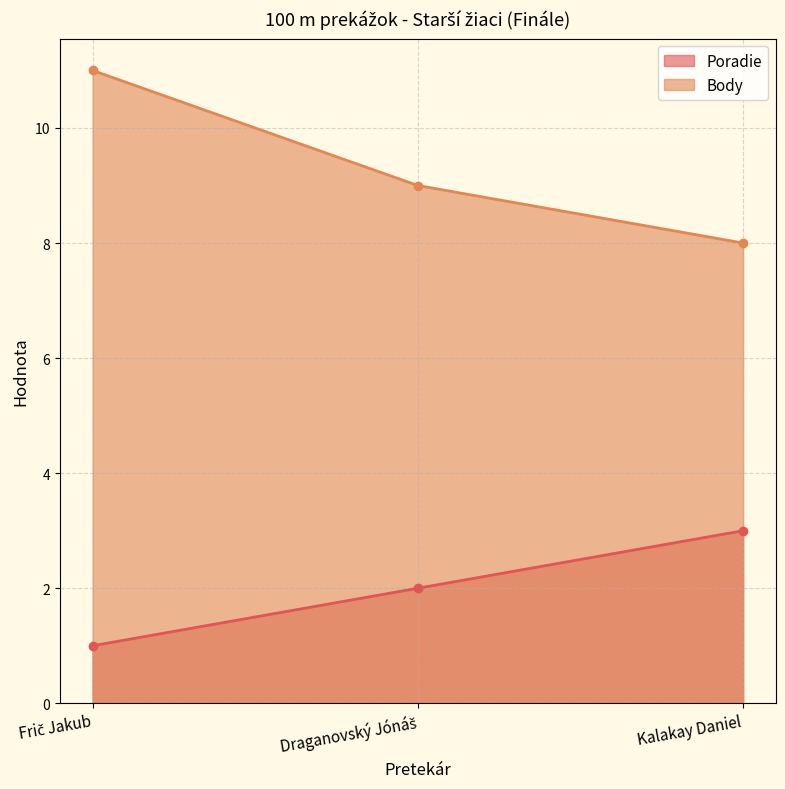

What value does the Body series have at Kalakay Daniel?

8